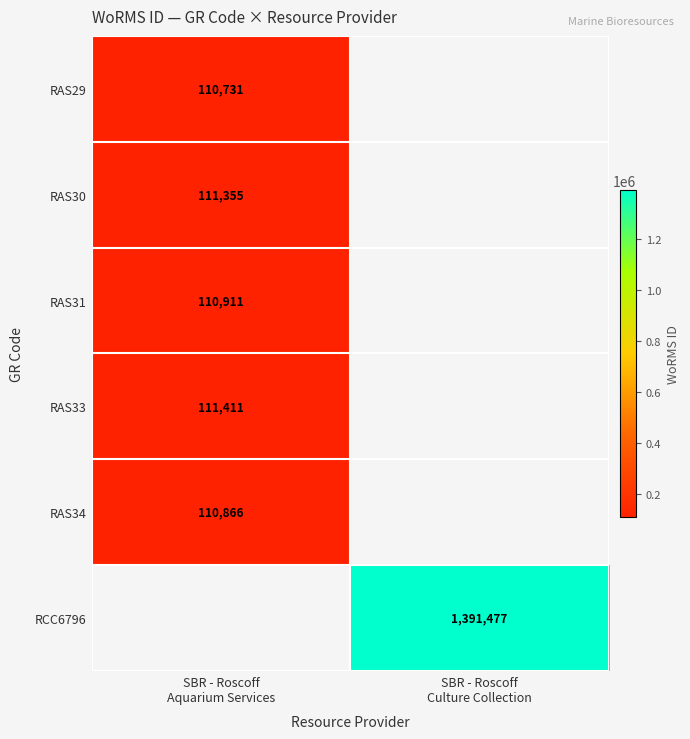

List the labels in order of RCC6796 value, smallest first.

SBR - Roscoff Aquarium Services, SBR - Roscoff Culture Collection